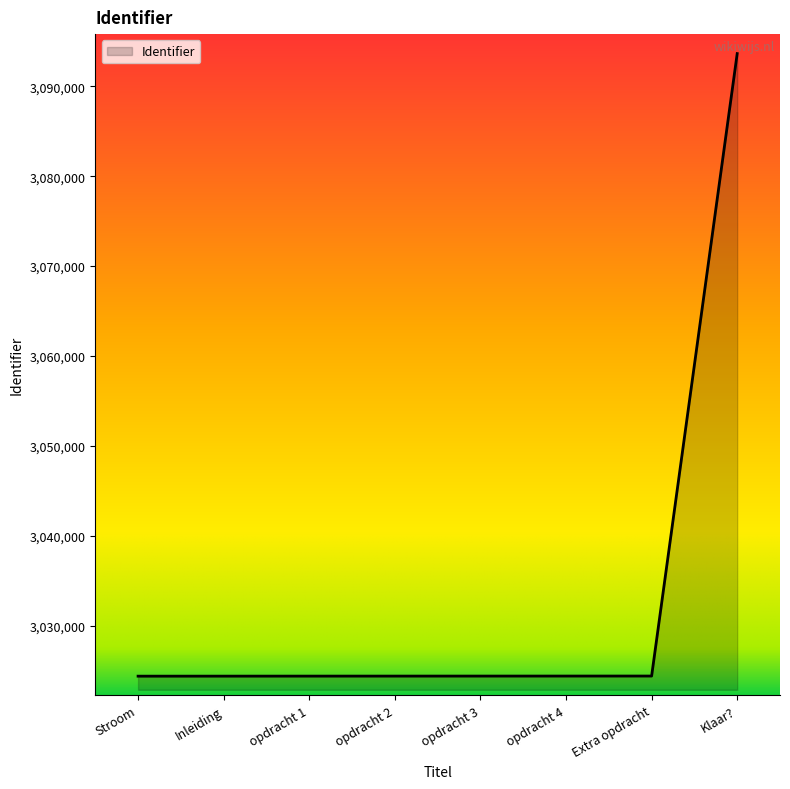

What is the maximum value shown in the chart?

3093621